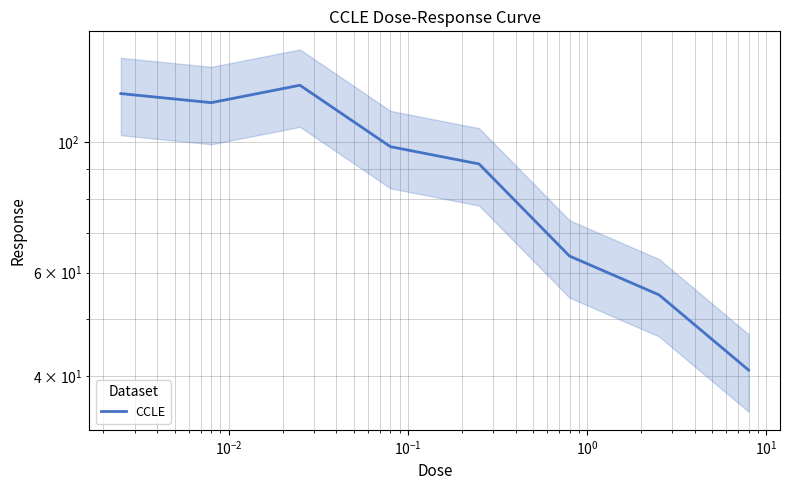

Which label corresponds to the largest value in the chart?

$\mathdefault{10^{-2}}$